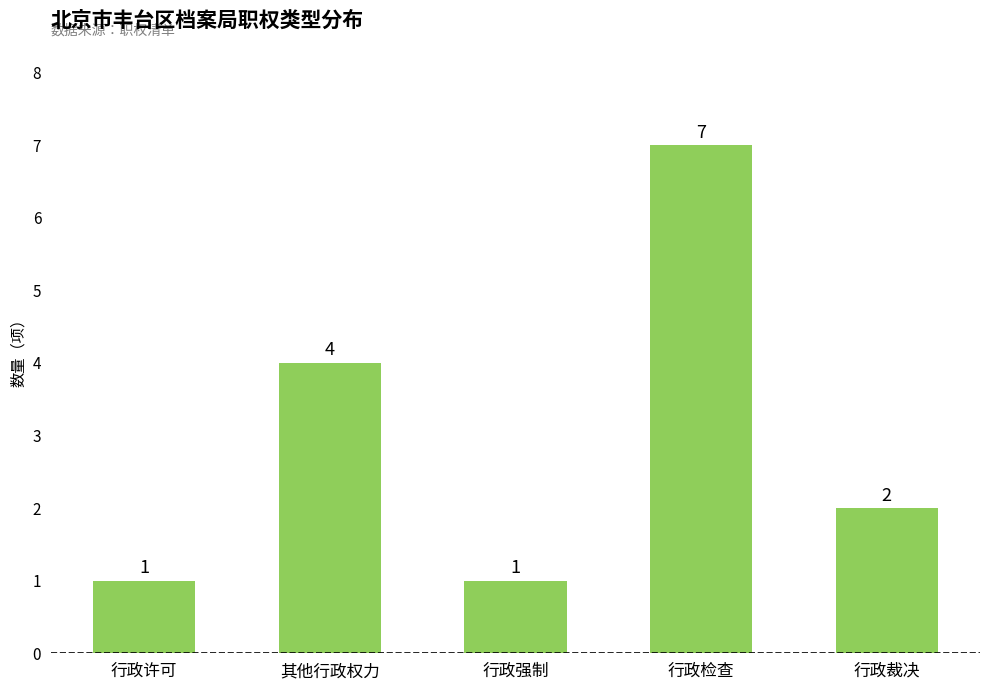

Count the number of categories in the chart.

5